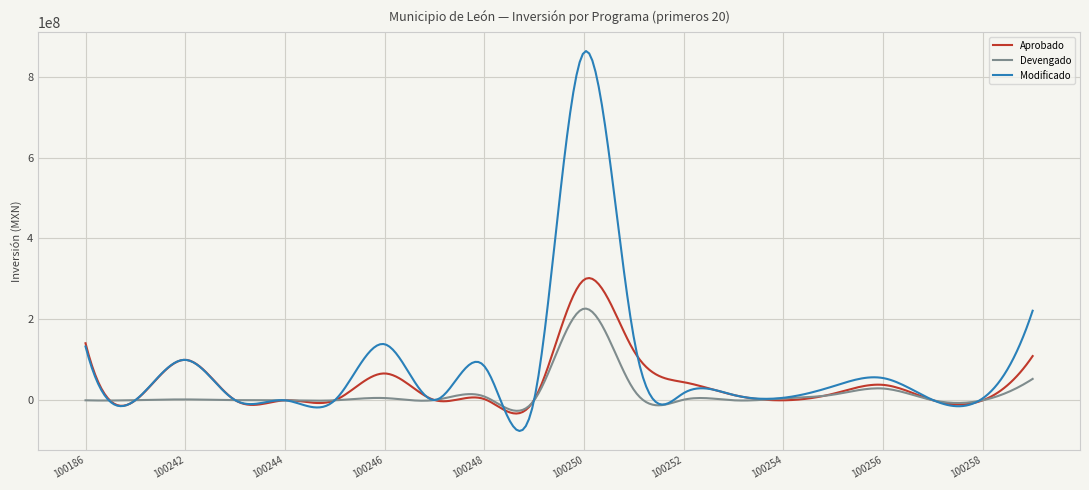

List the series in order of their peak value, highest first.

Modificado, Aprobado, Devengado